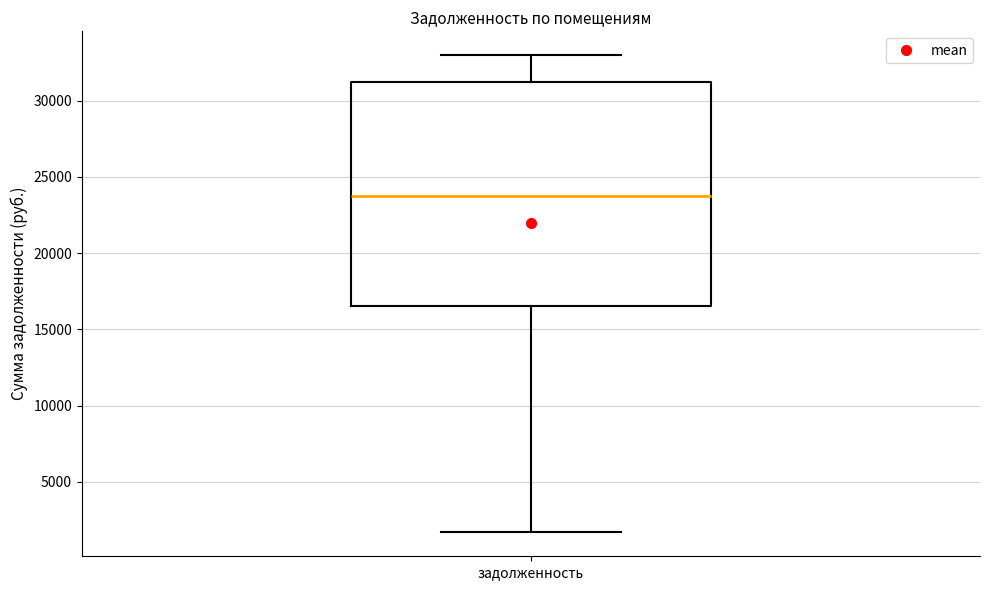

Transcribe this box plot: give where the median line is, the range the box spans, and where the two whiskers end, as read against the y-axis. The values are not printed on the chart, so give them approximately, as read against the axis.

median 24000, box 16500 to 31000, whiskers 1500 to 33000